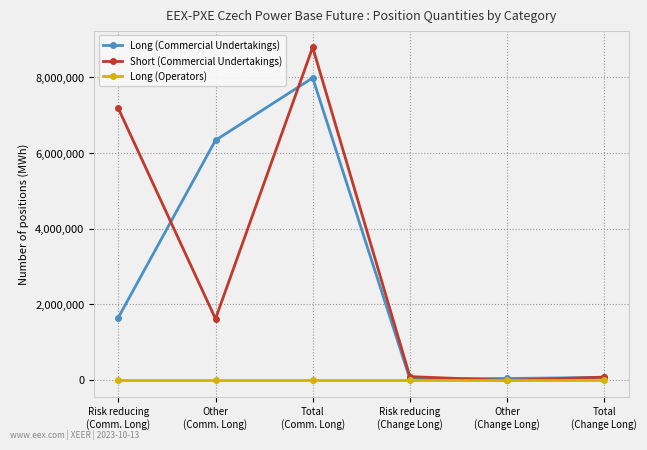

At how many categories does at least one series exceed 1199342?

3